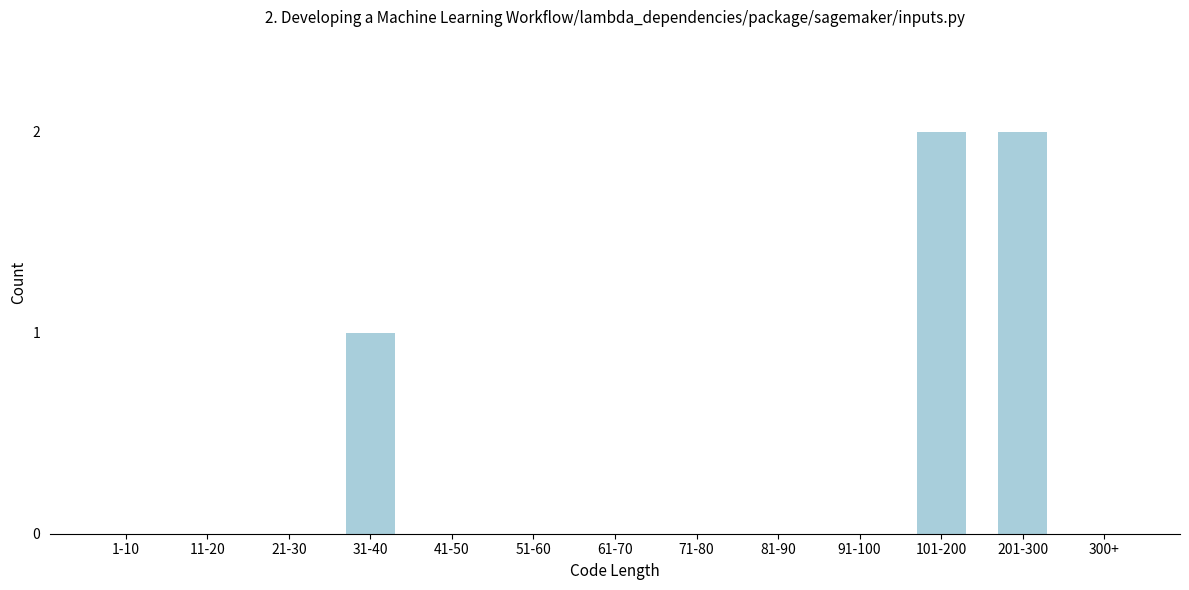

Reading left to right, transcribe all the data shown in this chart.

1-10=0	11-20=0	21-30=0	31-40=1	41-50=0	51-60=0	61-70=0	71-80=0	81-90=0	91-100=0	101-200=2	201-300=2	300+=0